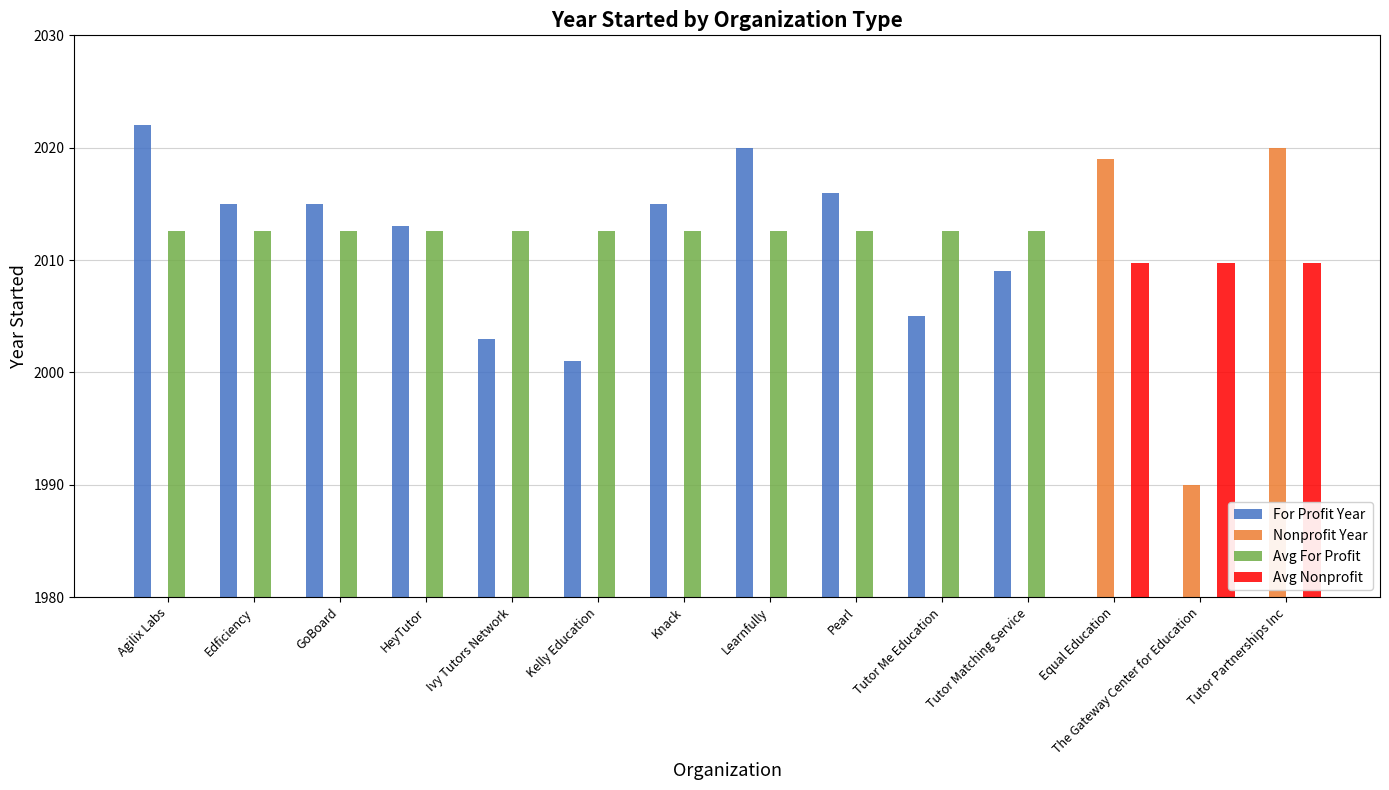

What is the sum of the Avg For Profit values at Learnfully and Agilix Labs?

4025.2